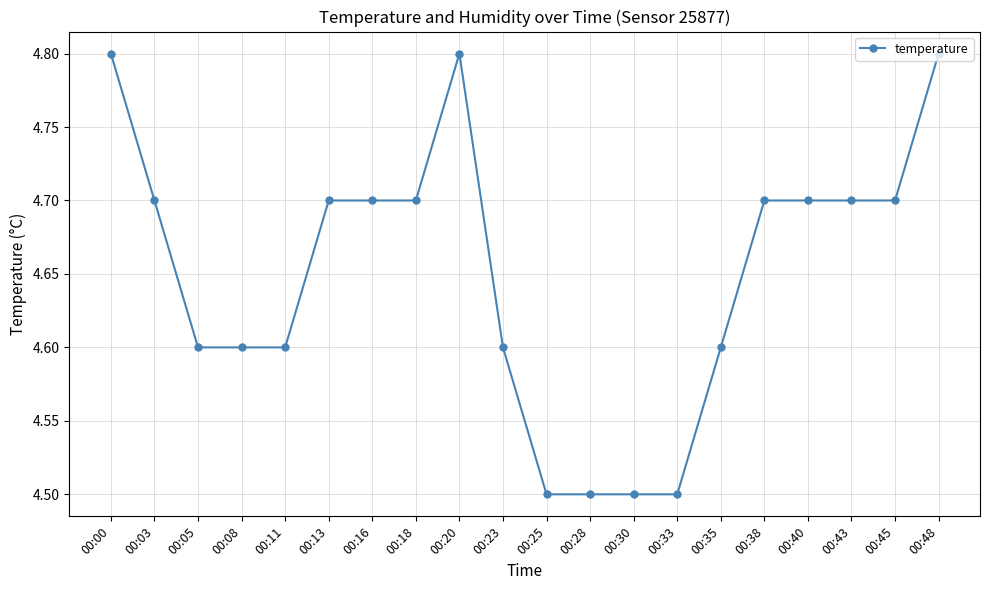

Is this an area chart (filled region under the line)?

No